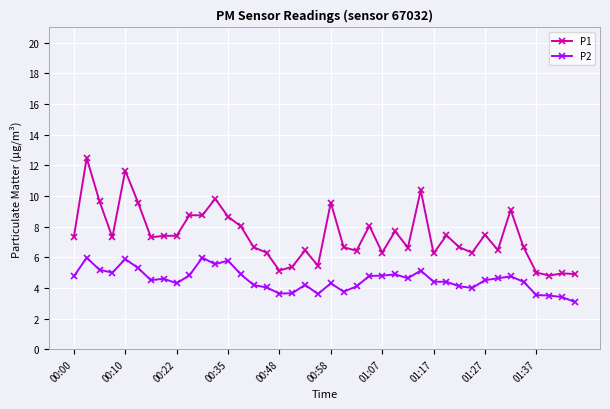

True or false: P1 and P2 cross at least once.

False